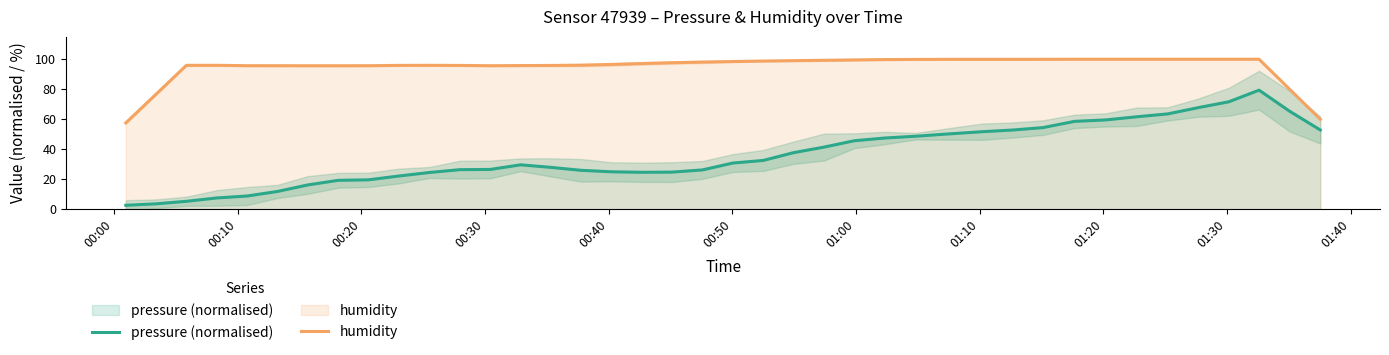

True or false: pressure (normalised) and humidity cross at least once.

False